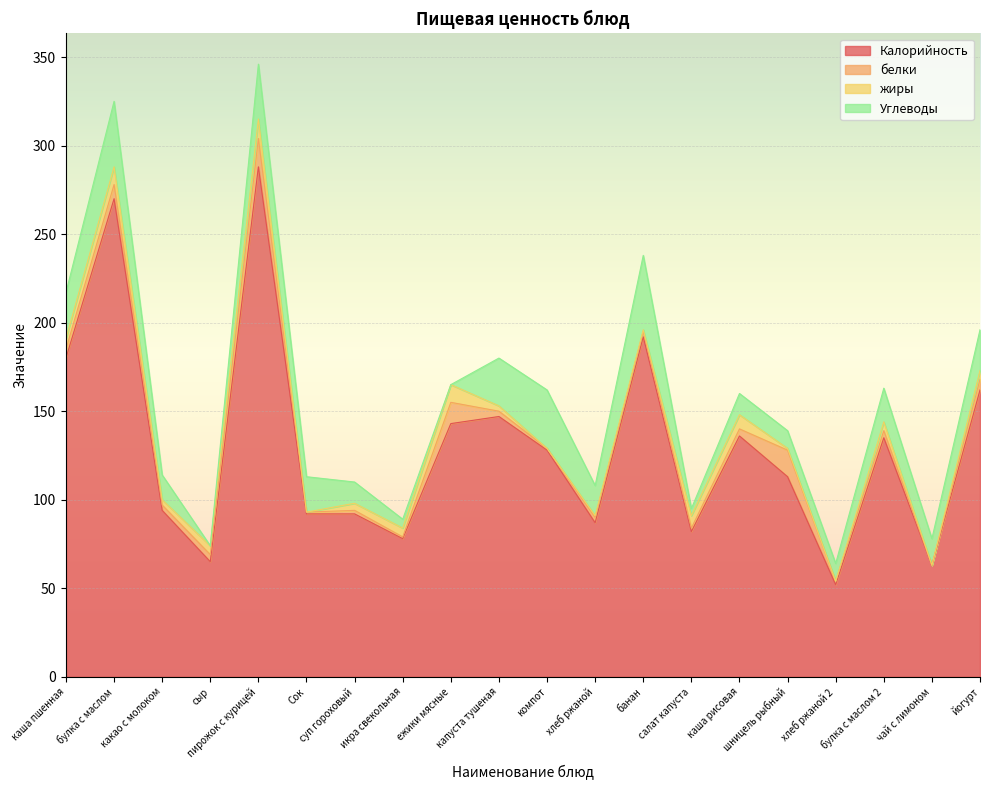

How many data points in белки are less than 3?

7